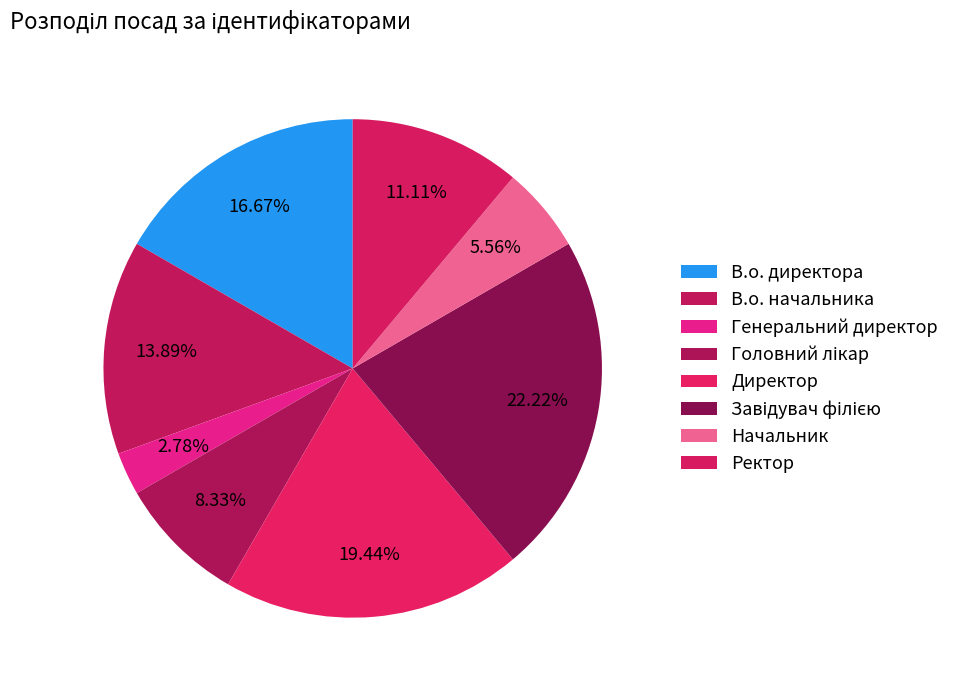

What portion of the pie excludes Директор?

80.6%